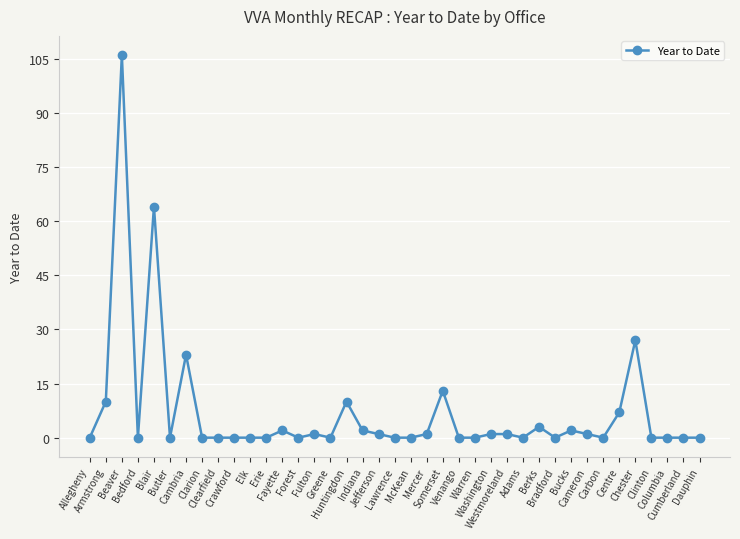

Is it true that the value at Chester is 27?

True